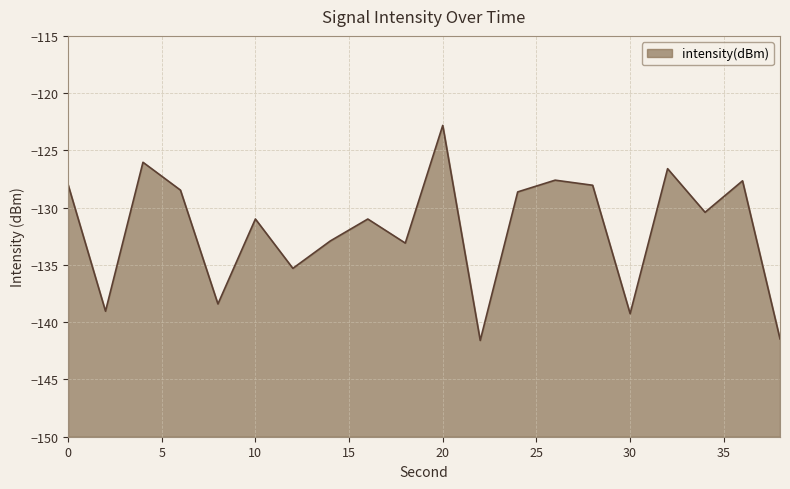

Reading left to right, list all the values displayed in this chart.

-128.0	-139.0	-126.0	-128.5	-138.4	-131.0	-135.3	-132.9	-131.0	-133.1	-122.8	-141.6	-128.6	-127.6	-128.0	-139.3	-126.6	-130.4	-127.7	-141.5